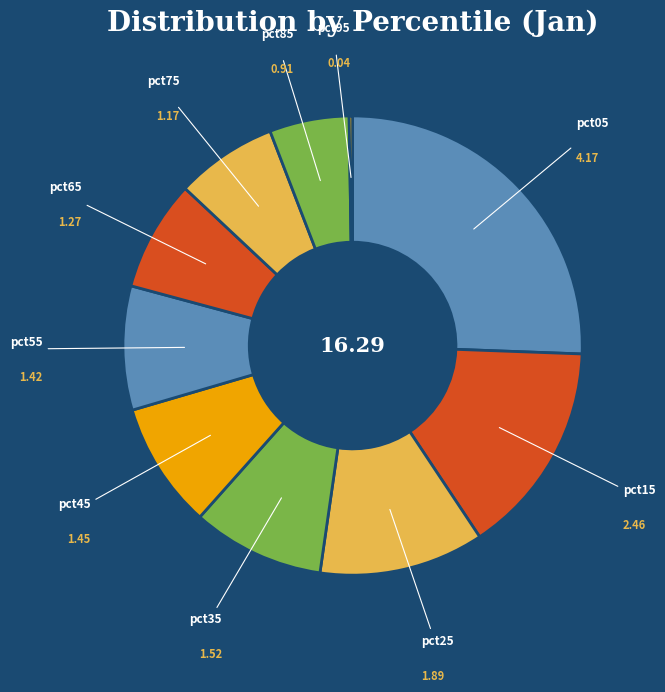

Approximately how many times larger is the value at pct65 compared to pct25?

0.7